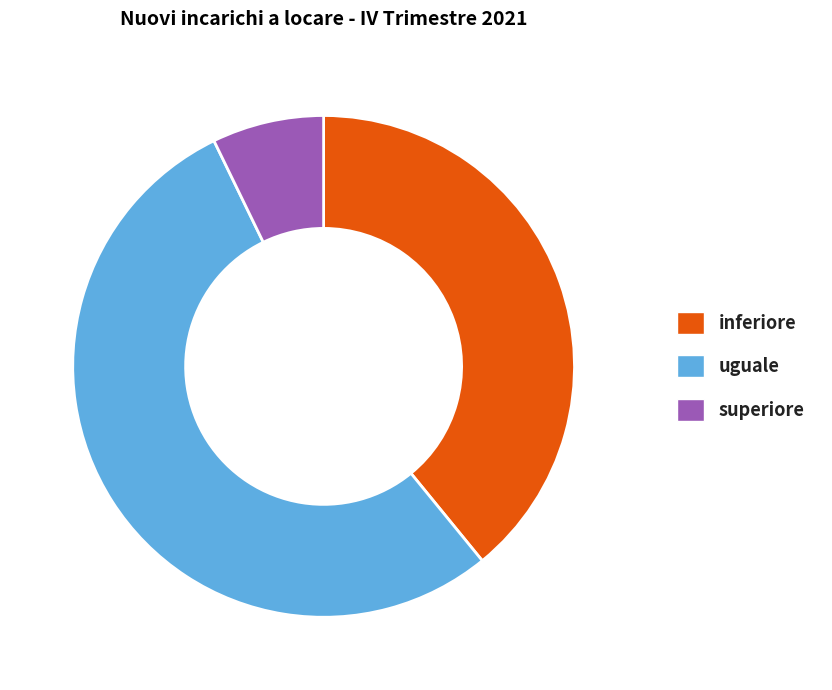

True or false: inferiore accounts for 39% of the total.

True